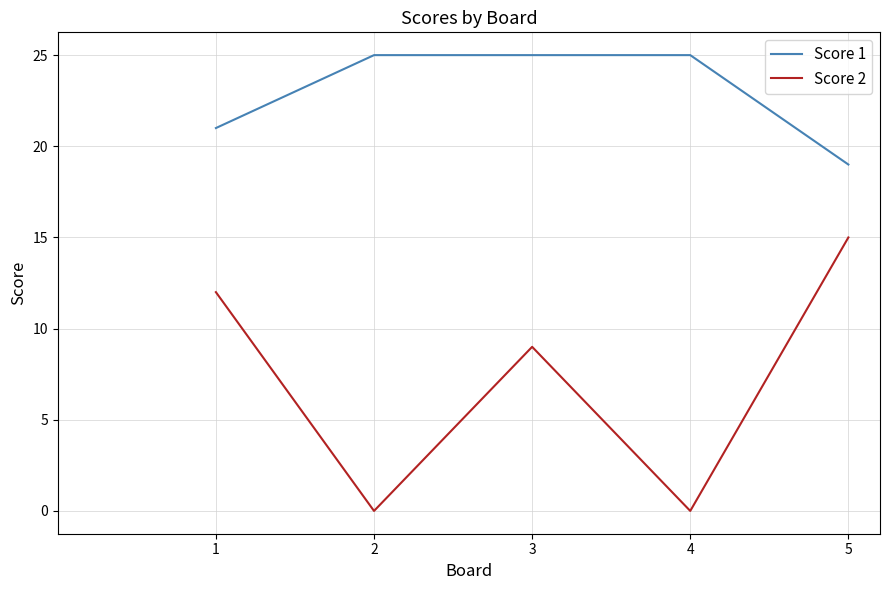

At which label is Score 1 closest to 22?

1